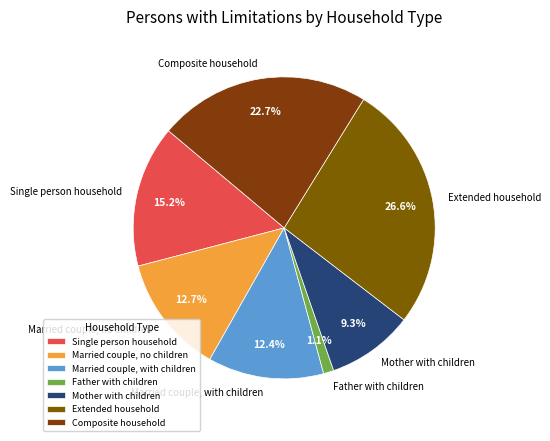

Count the number of slices in the pie.

7